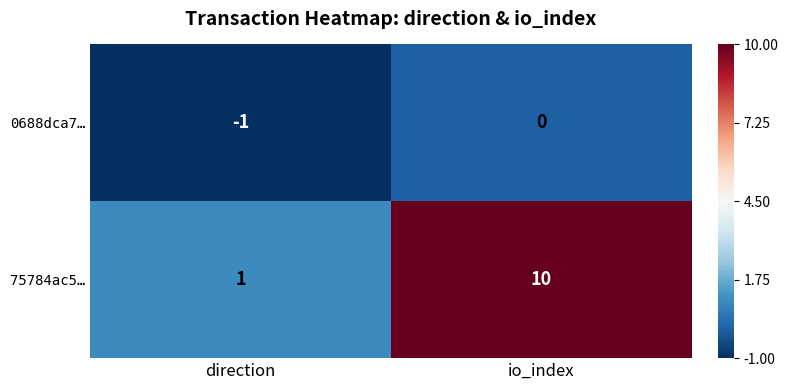

At which label does 75784ac5… reach its minimum?

direction